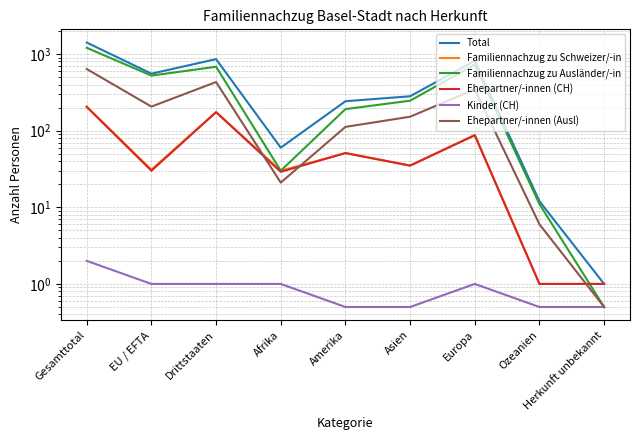

Rank the series by their maximum value, from highest to lowest.

Total, Familiennachzug zu Ausländer/-in, Ehepartner/-innen (Ausl), Familiennachzug zu Schweizer/-in, Ehepartner/-innen (CH), Kinder (CH)